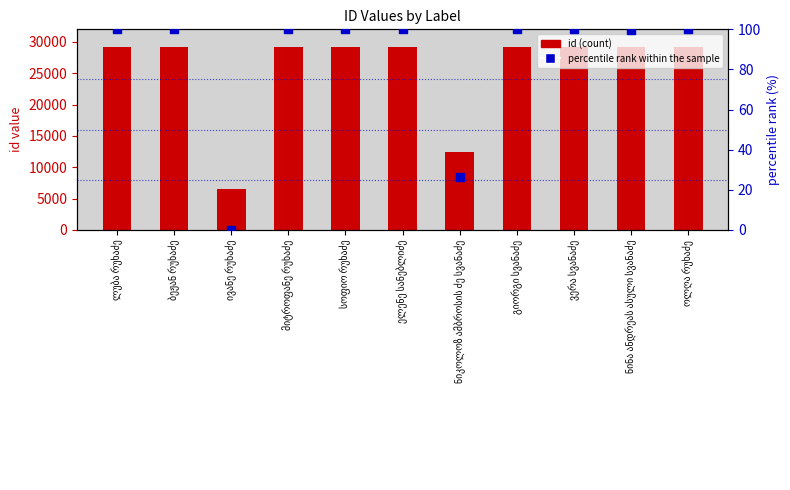

Which series has the largest Y range (max minus min)?

id (count)